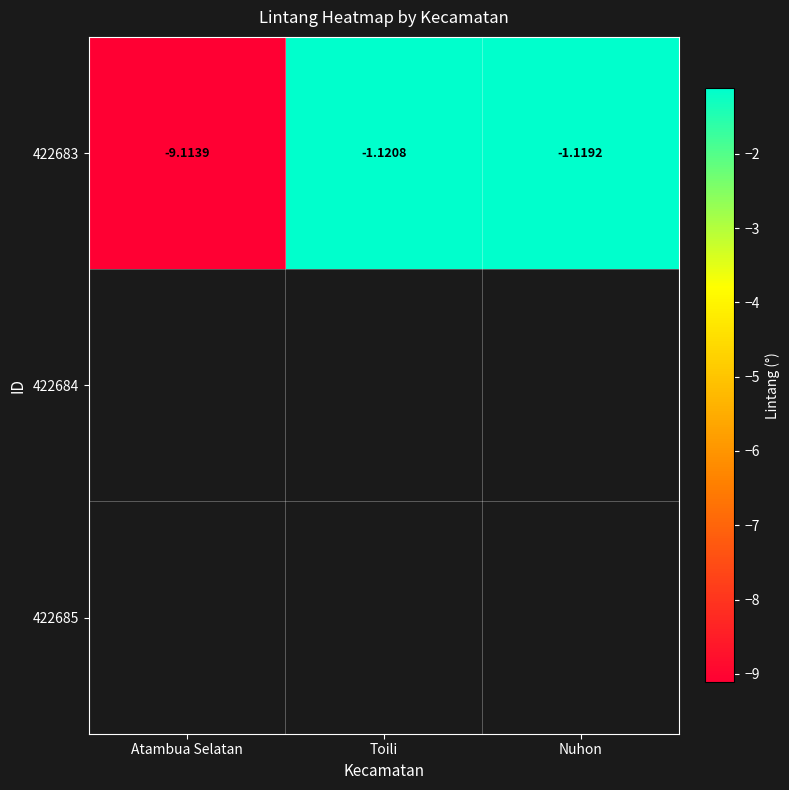

Reading right to left, list all the values displayed in this chart.

Nuhon=-1.1	Toili=-1.1	Atambua Selatan=-9.1